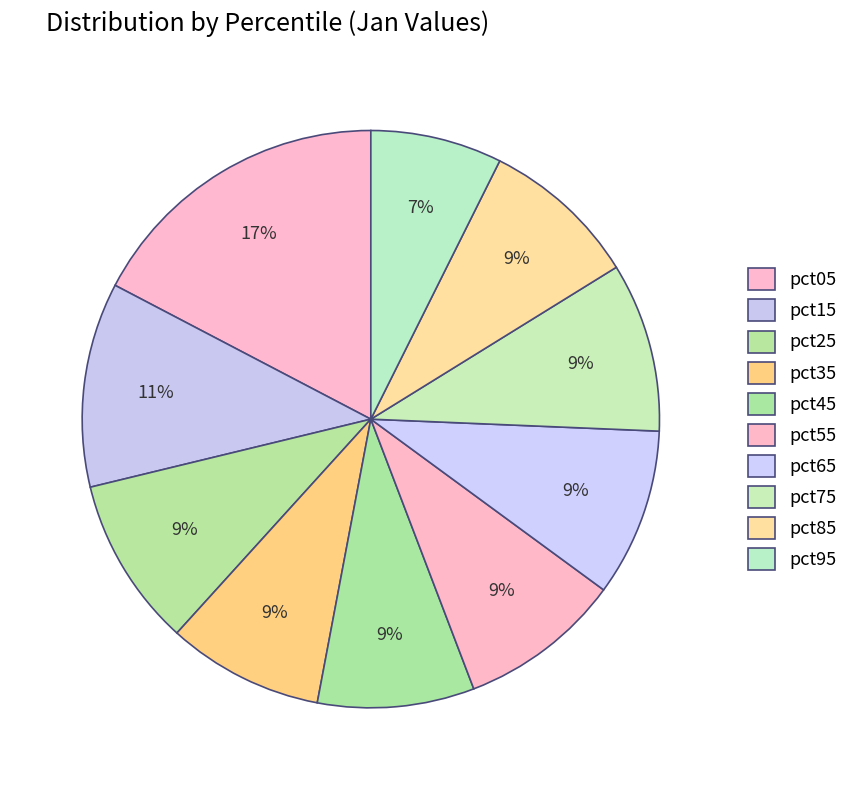

Between pct75 and pct45, which is larger?

pct75